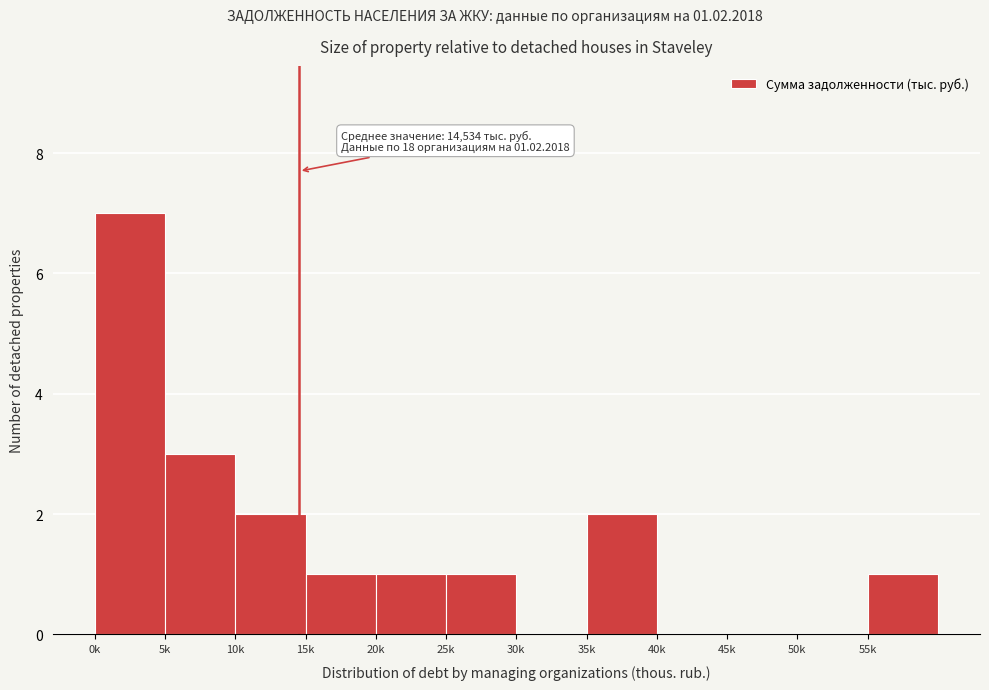

Reading right to left, extract all data points from this chart.

55k=1	50k=0	45k=0	40k=0	35k=2	30k=0	25k=1	20k=1	15k=1	10k=2	5k=3	0k=7